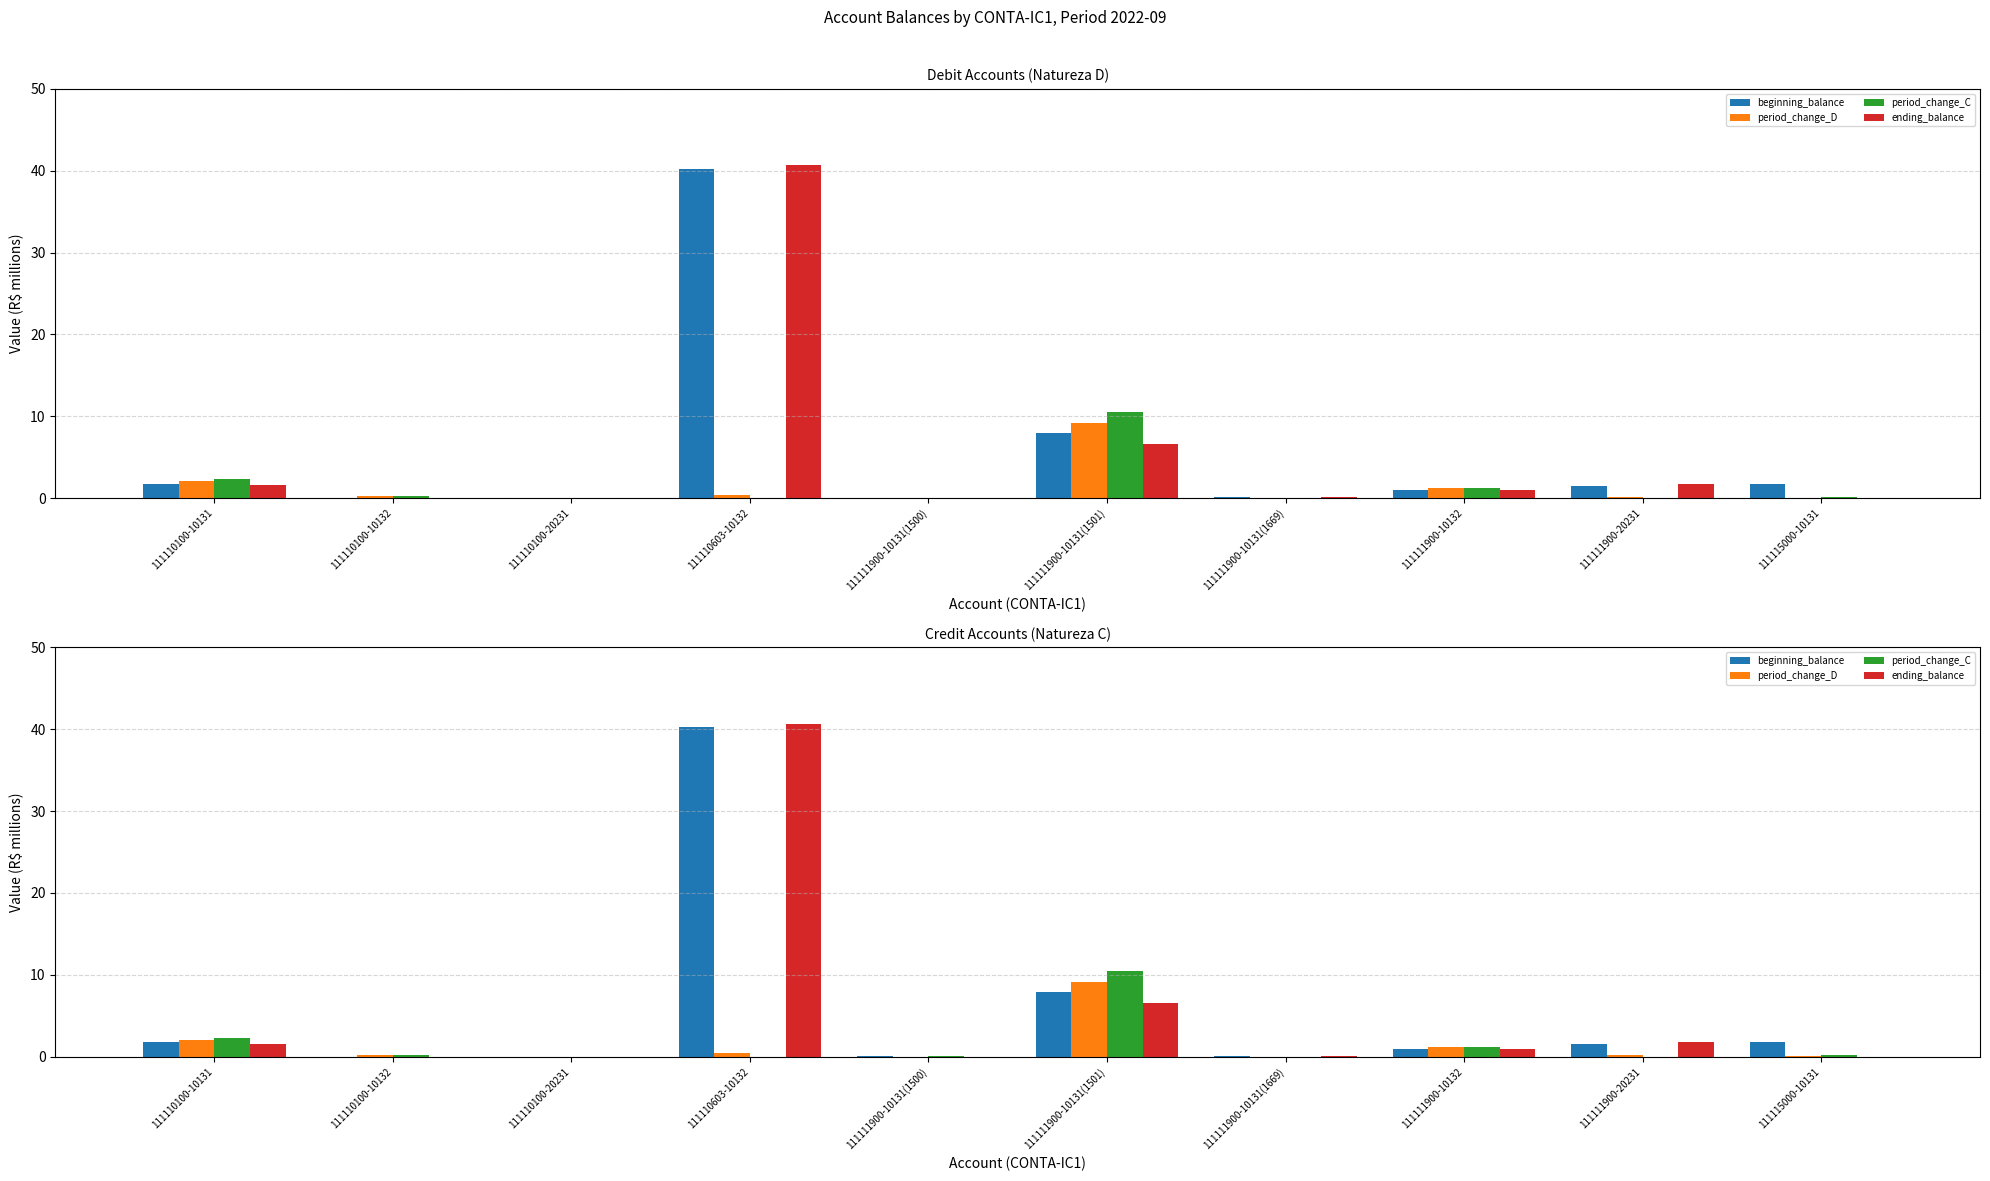

Is it true that period_change_C equals 1.2 at 111111900-10132?

True